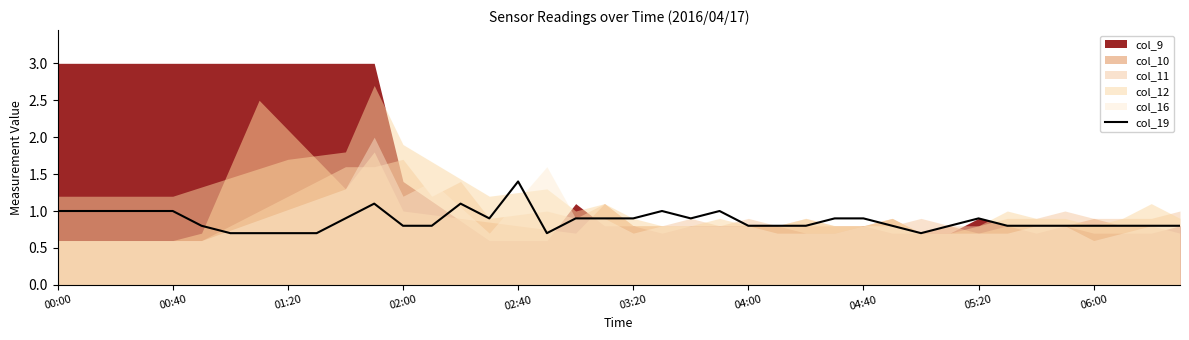

Does the chart display data point markers on the line(s)?

No